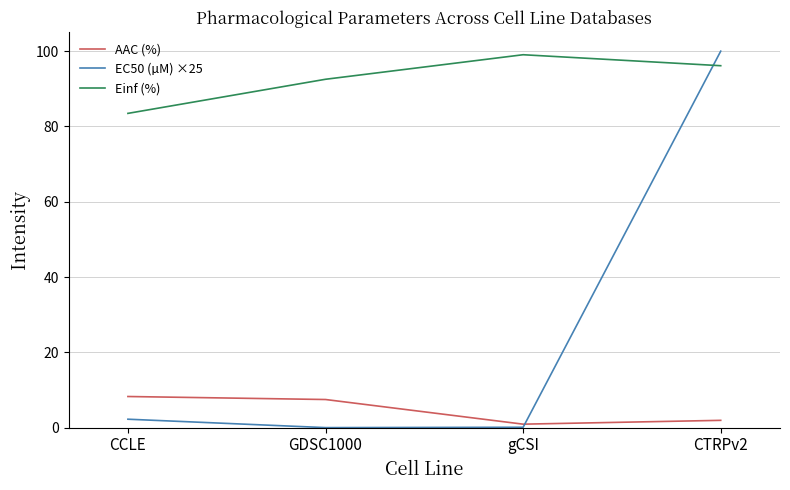

True or false: Einf (%) and AAC (%) cross at least once.

False